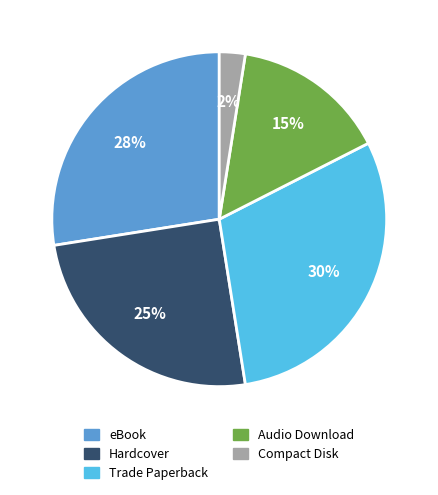

Count the number of slices in the pie.

5